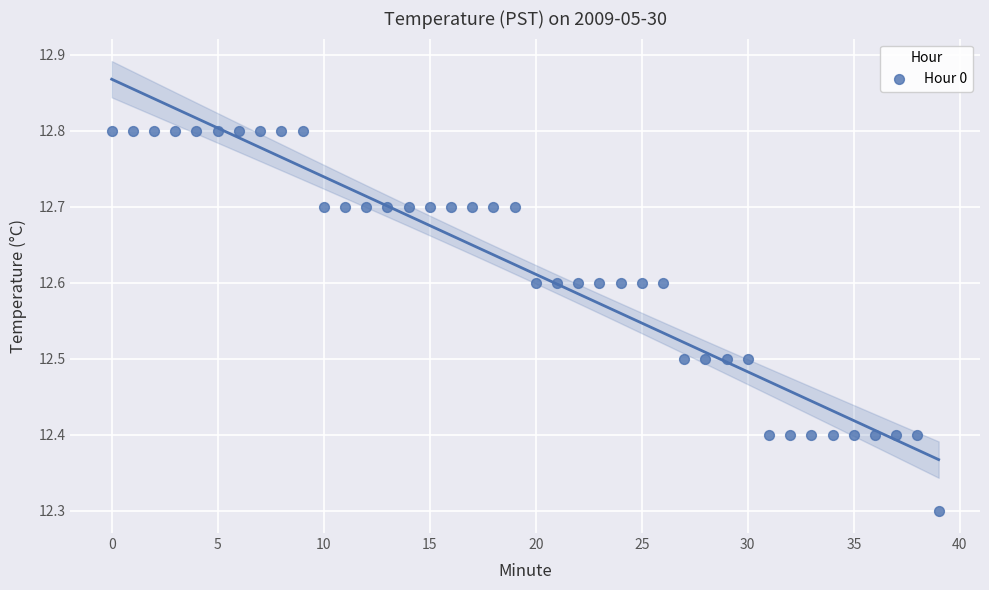

What is the range of Y values (max minus min)?

0.5